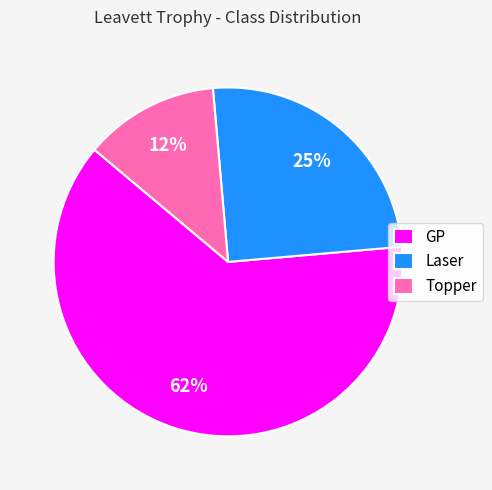

How many slices are in this pie chart?

3